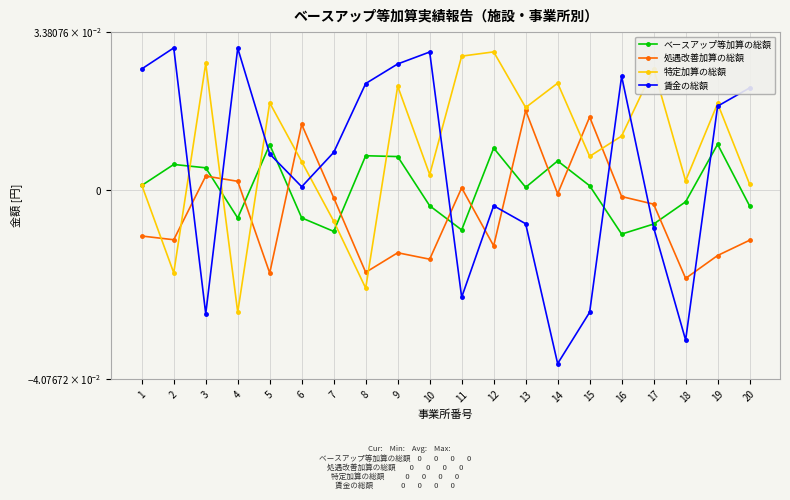

Reading left to right, list all the values displayed in this chart.

ベースアップ等加算の総額: 1=0.0	2=0.0	3=0.0	4=-0.0	5=0.0	6=-0.0	7=-0.0	8=0.0	9=0.0	10=-0.0	11=-0.0	12=0.0	13=0.0	14=0.0	15=0.0	16=-0.0	17=-0.0	18=-0.0	19=0.0	20=-0.0
処遇改善加算の総額: 1=-0.0	2=-0.0	3=0.0	4=0.0	5=-0.0	6=0.0	7=-0.0	8=-0.0	9=-0.0	10=-0.0	11=0.0	12=-0.0	13=0.0	14=-0.0	15=0.0	16=-0.0	17=-0.0	18=-0.0	19=-0.0	20=-0.0
特定加算の総額: 1=0.0	2=-0.0	3=0.0	4=-0.0	5=0.0	6=0.0	7=-0.0	8=-0.0	9=0.0	10=0.0	11=0.0	12=0.0	13=0.0	14=0.0	15=0.0	16=0.0	17=0.0	18=0.0	19=0.0	20=0.0
賃金の総額: 1=0.0	2=0.0	3=-0.0	4=0.0	5=0.0	6=0.0	7=0.0	8=0.0	9=0.0	10=0.0	11=-0.0	12=-0.0	13=-0.0	14=-0.0	15=-0.0	16=0.0	17=-0.0	18=-0.0	19=0.0	20=0.0